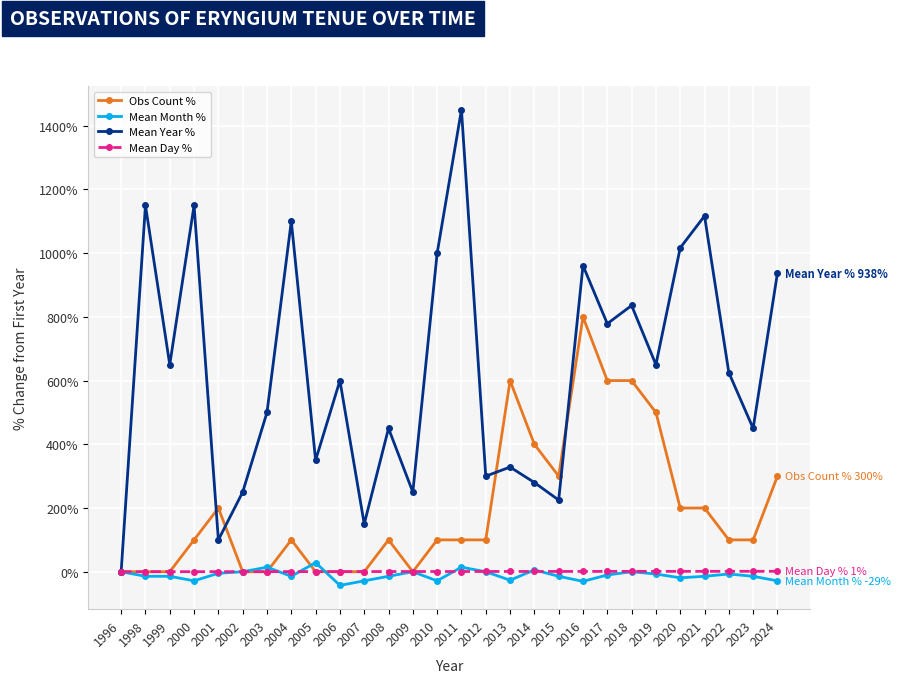

What are all the series names shown in the legend?

Obs Count %, Mean Month %, Mean Year %, Mean Day %